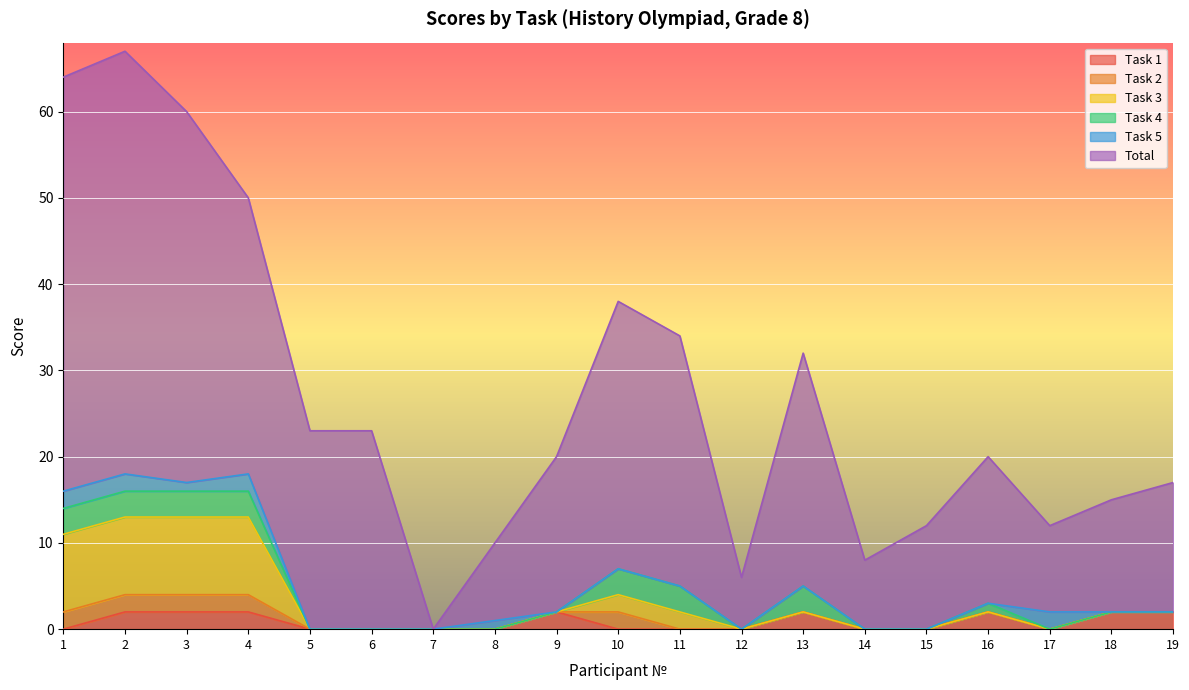

Does the chart display data point markers on the line(s)?

No